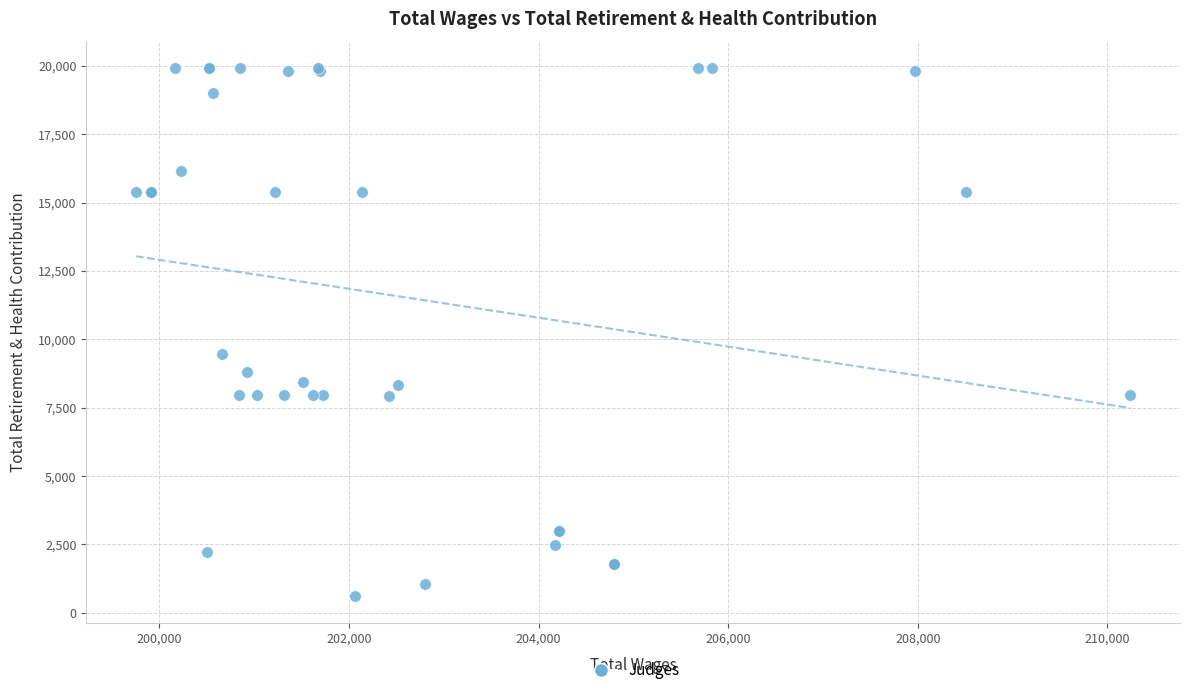

What Y value in the scatter plot is closest to 10260?

9475